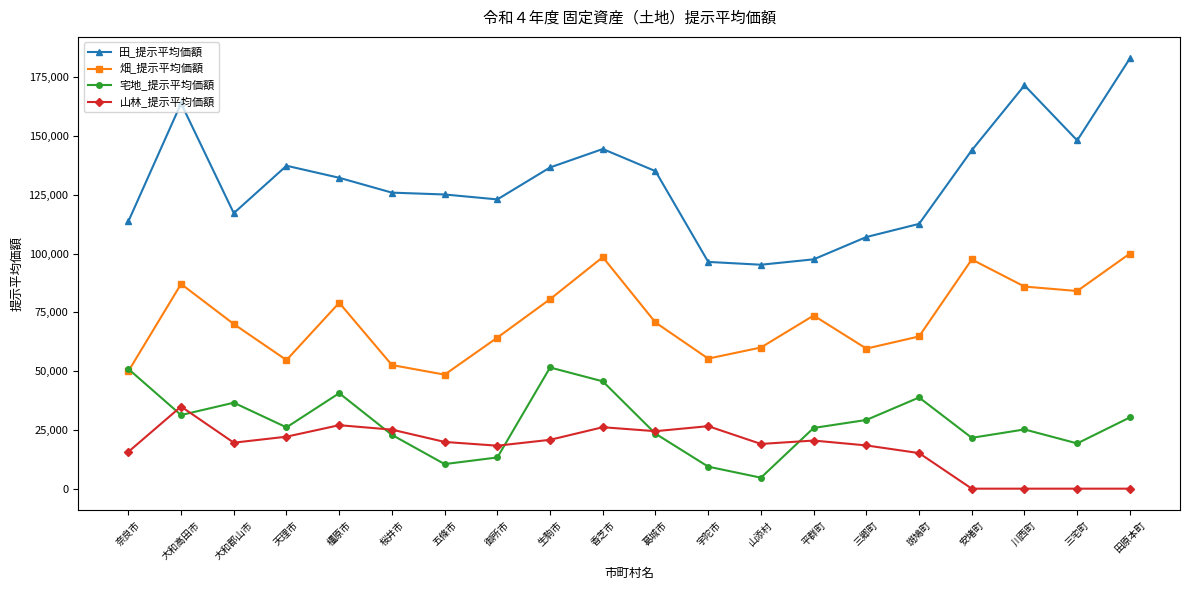

Rank the series by their maximum value, from highest to lowest.

田_提示平均価額, 畑_提示平均価額, 宅地_提示平均価額, 山林_提示平均価額